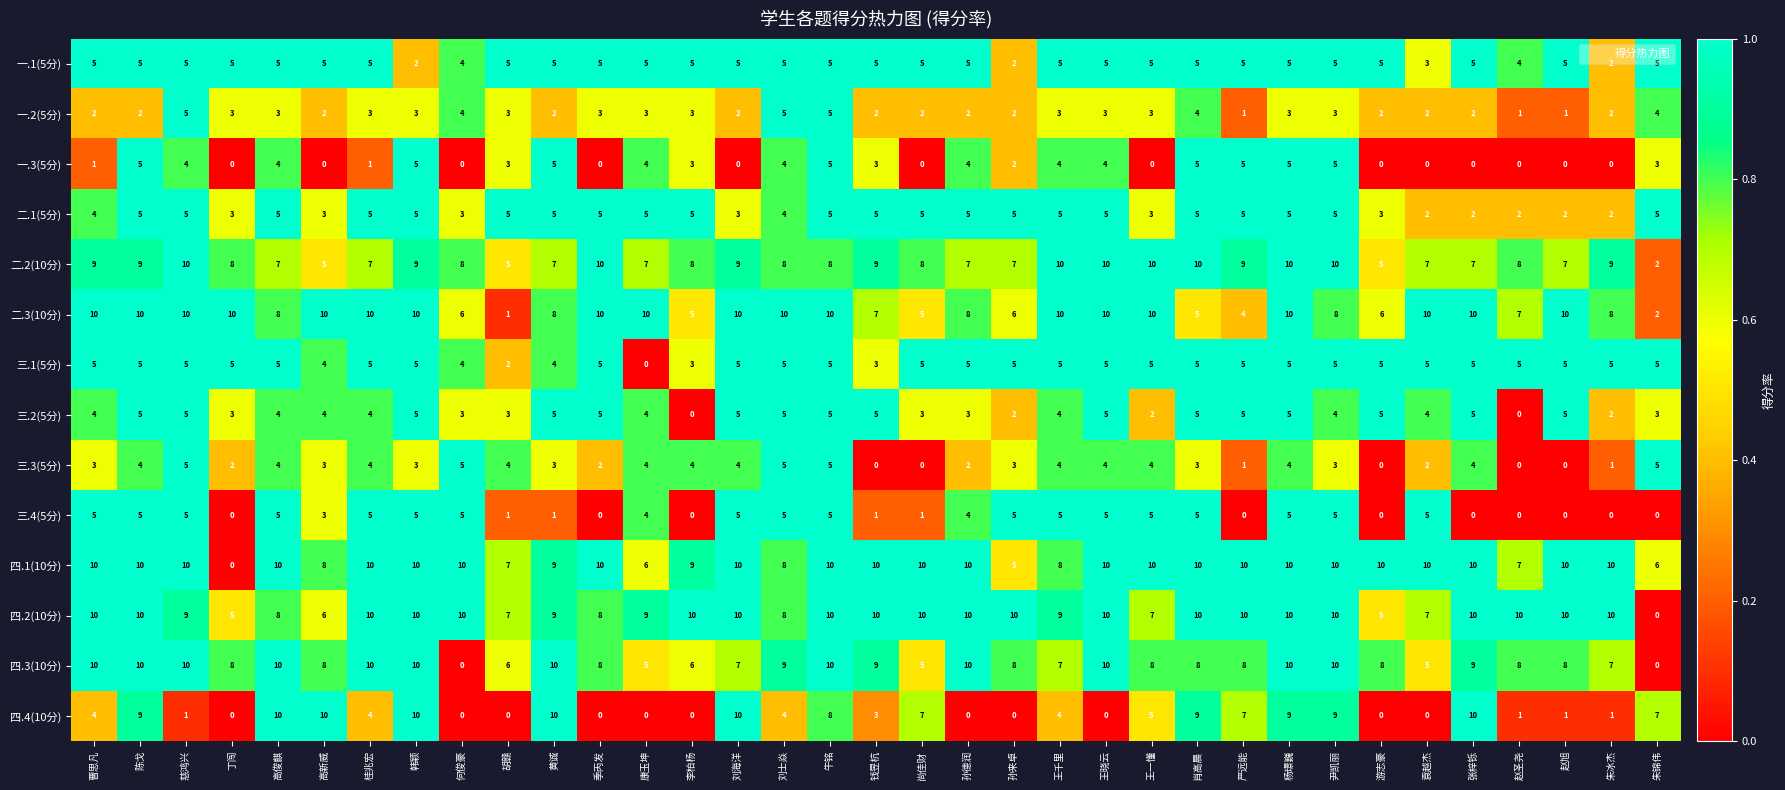

True or false: 二.1(5分) has a value of 2 at 李柏杨.

False